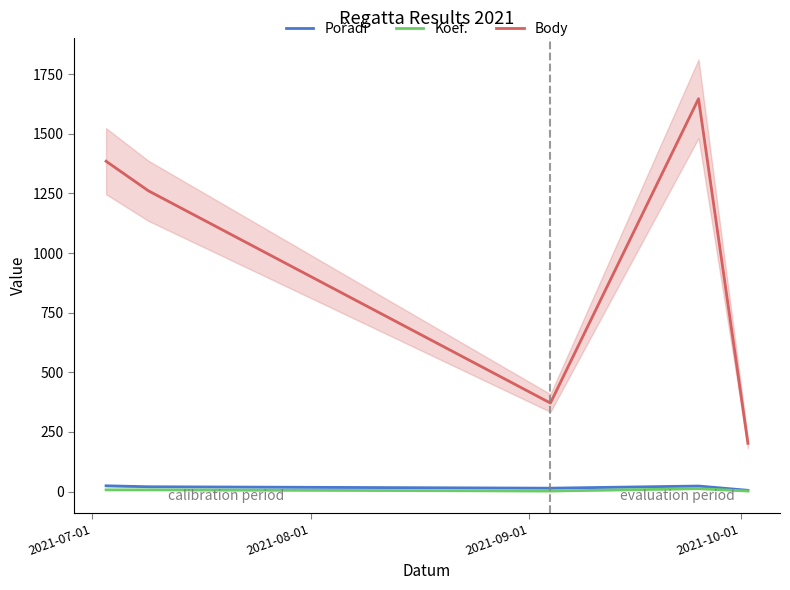

True or false: Koef. and Body cross at least once.

False